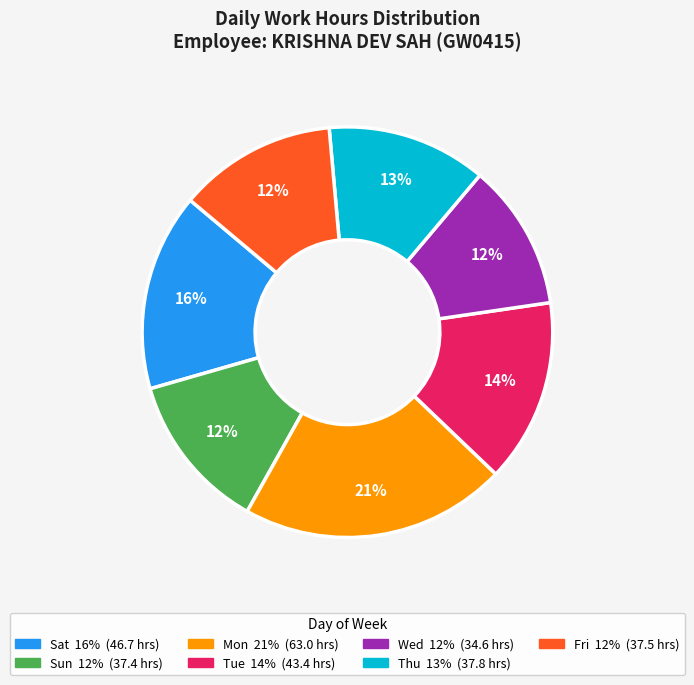

Does any single category account for the majority?

No